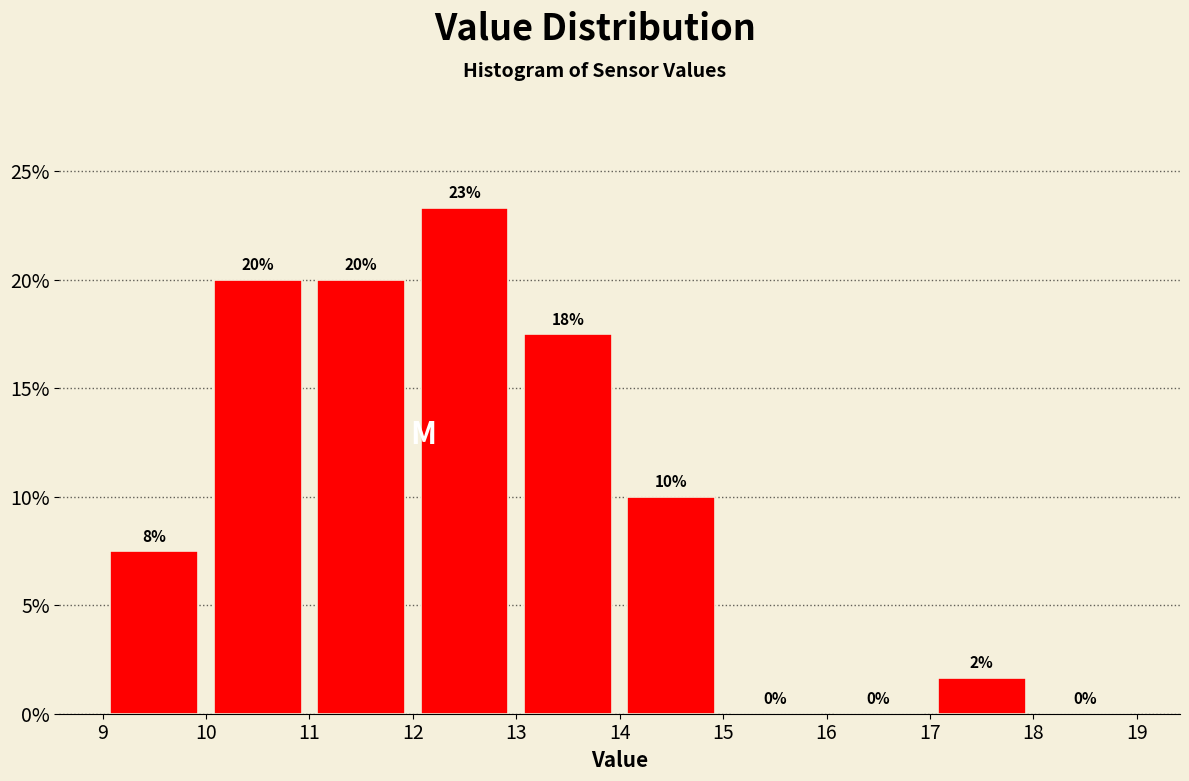

Which range on the x-axis has the tallest bar?

12 to 13